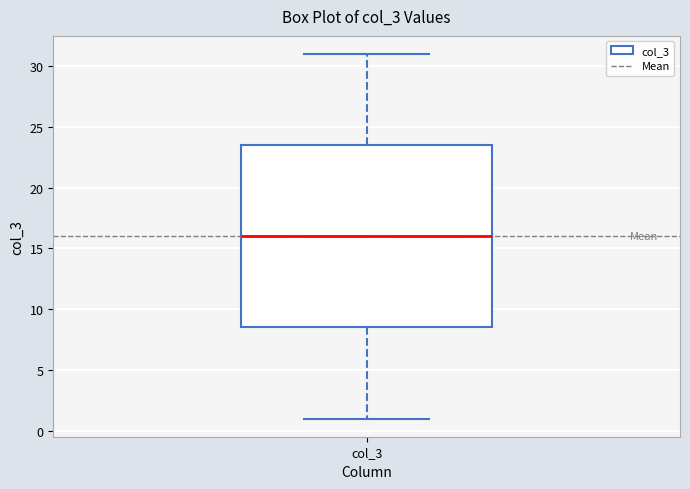

Read this box plot against the y-axis: the position of the median line, the range covered by the box, and the ends of both whiskers. The values are not printed on the chart, so give them approximately, as read against the axis.

median 16.0, box 8.5 to 23.5, whiskers 1.0 to 31.0